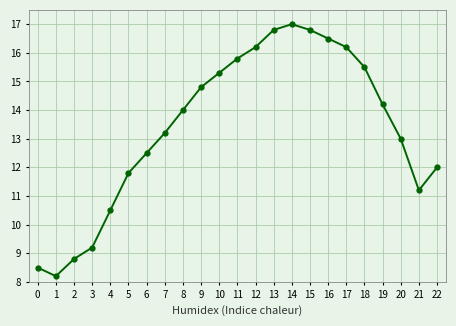

The chart shows a value of 11.2 at 21. True or false?

True